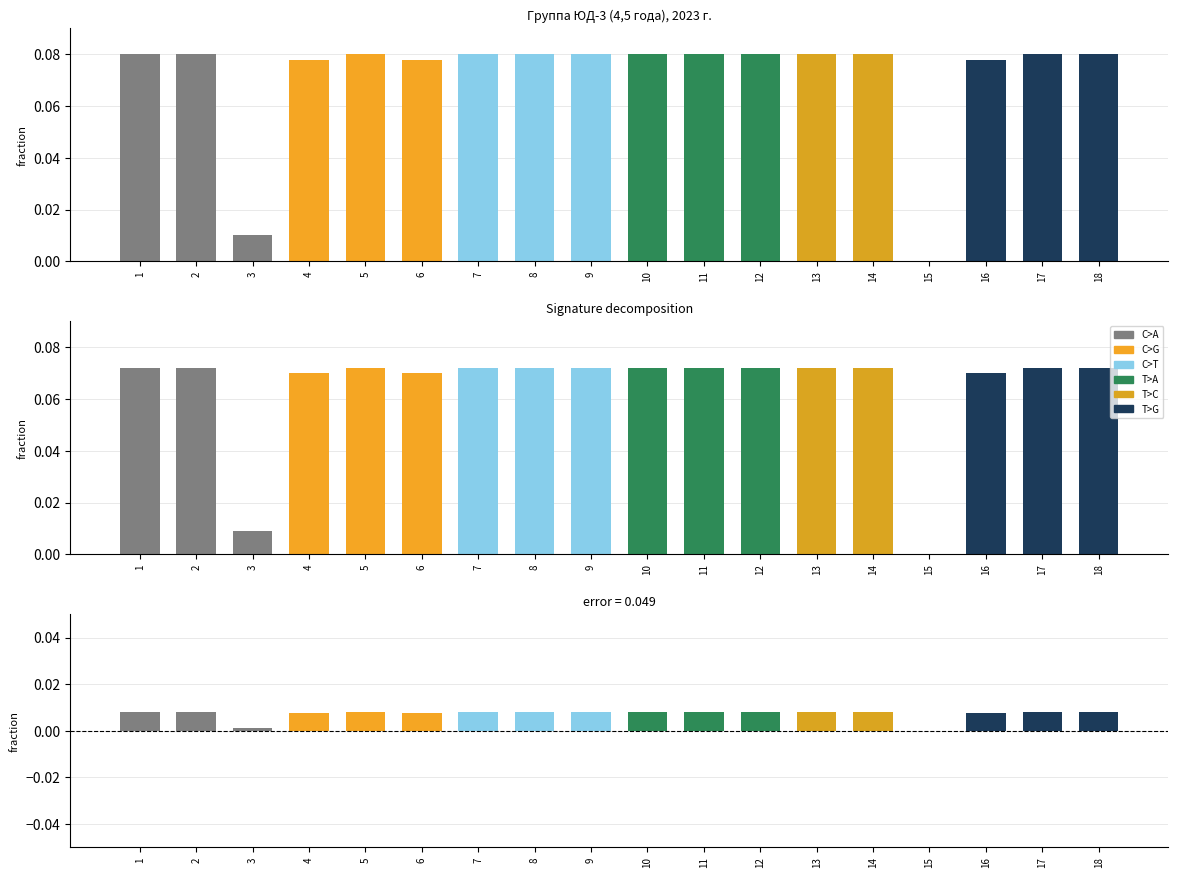

At how many categories does at least one series exceed 0?

17